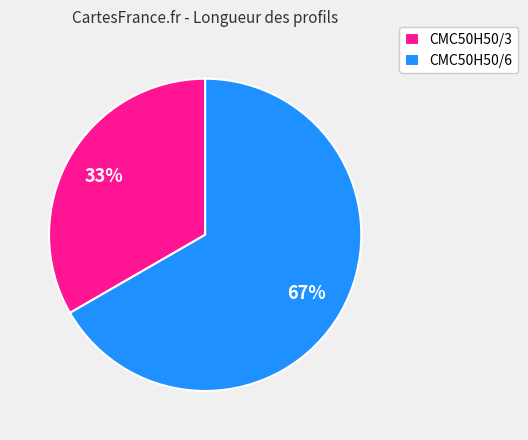

Is the sum of CMC50H50/3 and CMC50H50/6 greater than half?

Yes